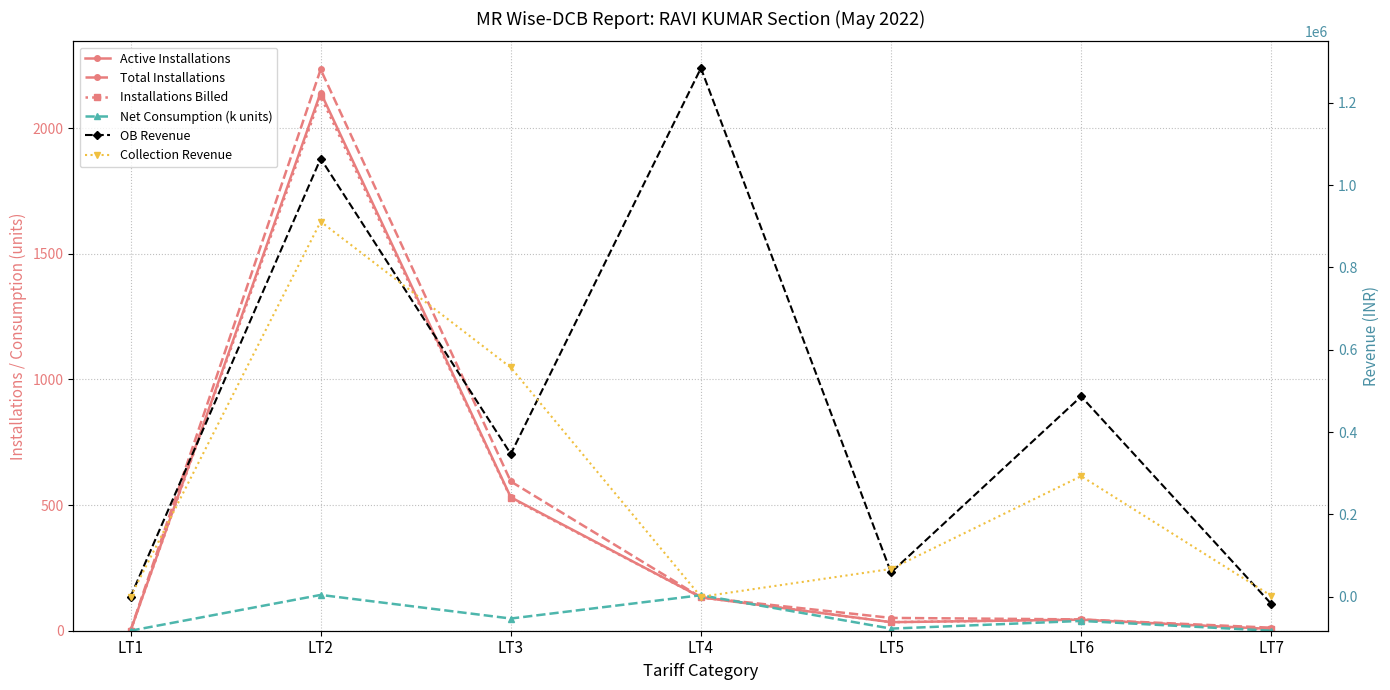

Is it true that OB Revenue equals 1064472.0 at LT2?

True